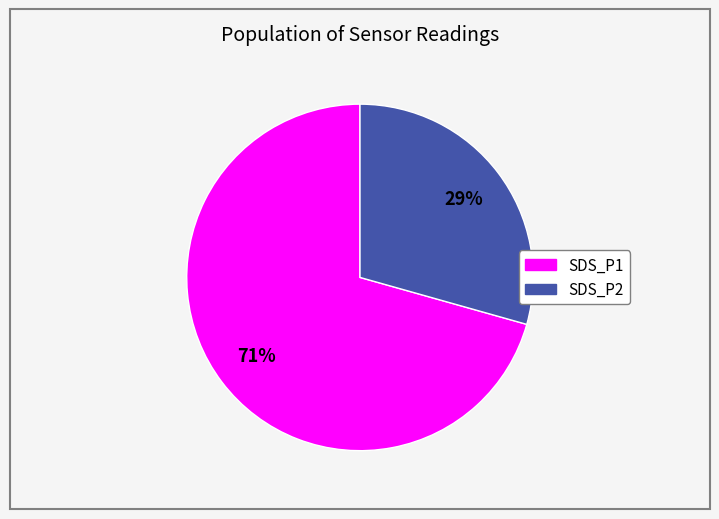

The SDS_P2 slice represents 29% of the pie. True or false?

True